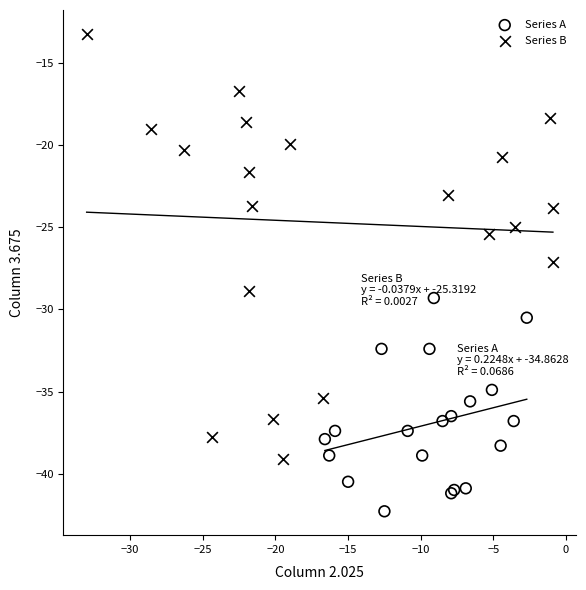

What are all the series names shown in the legend?

Series A, Series B